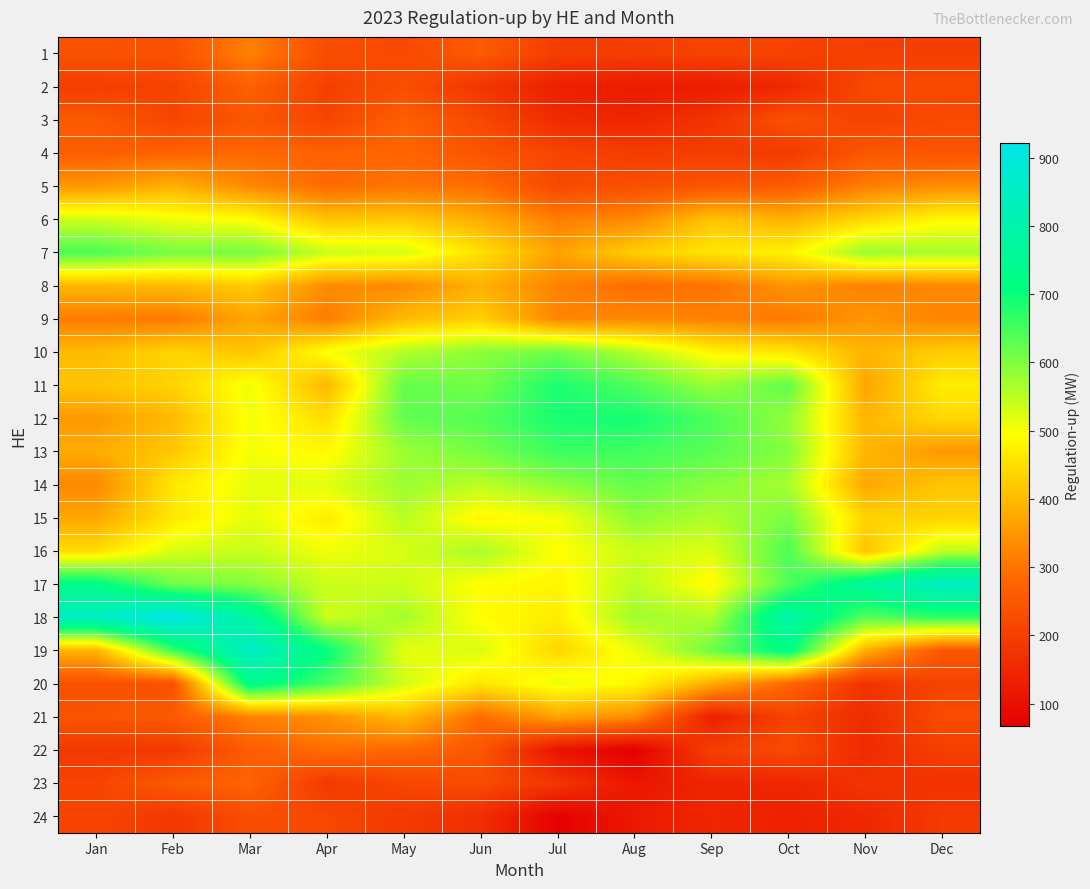

Which series has the largest total across all categories?

18